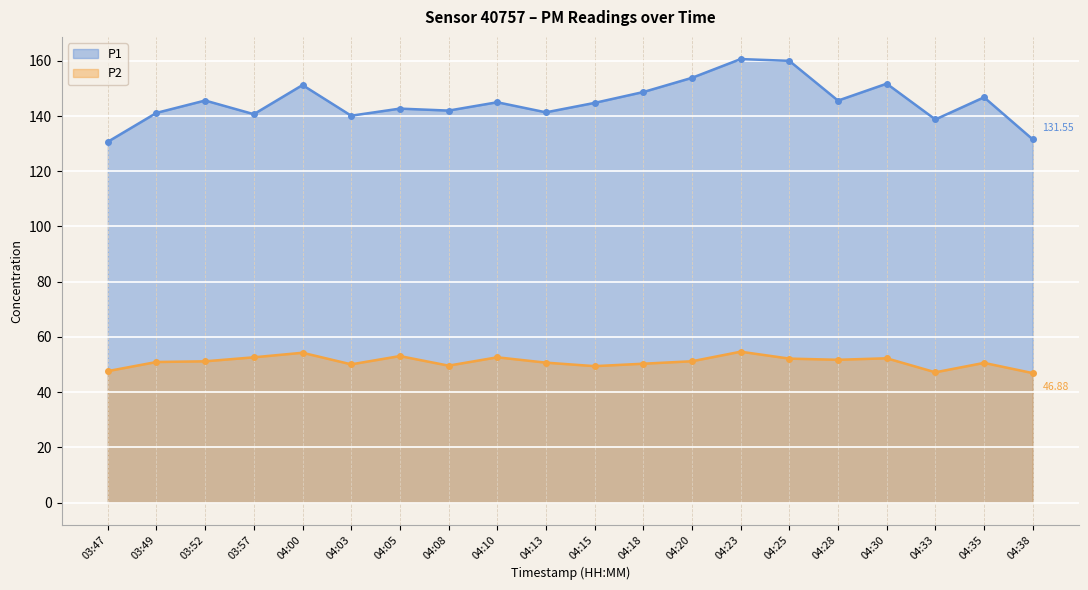

What position from the right is 04:00?

16